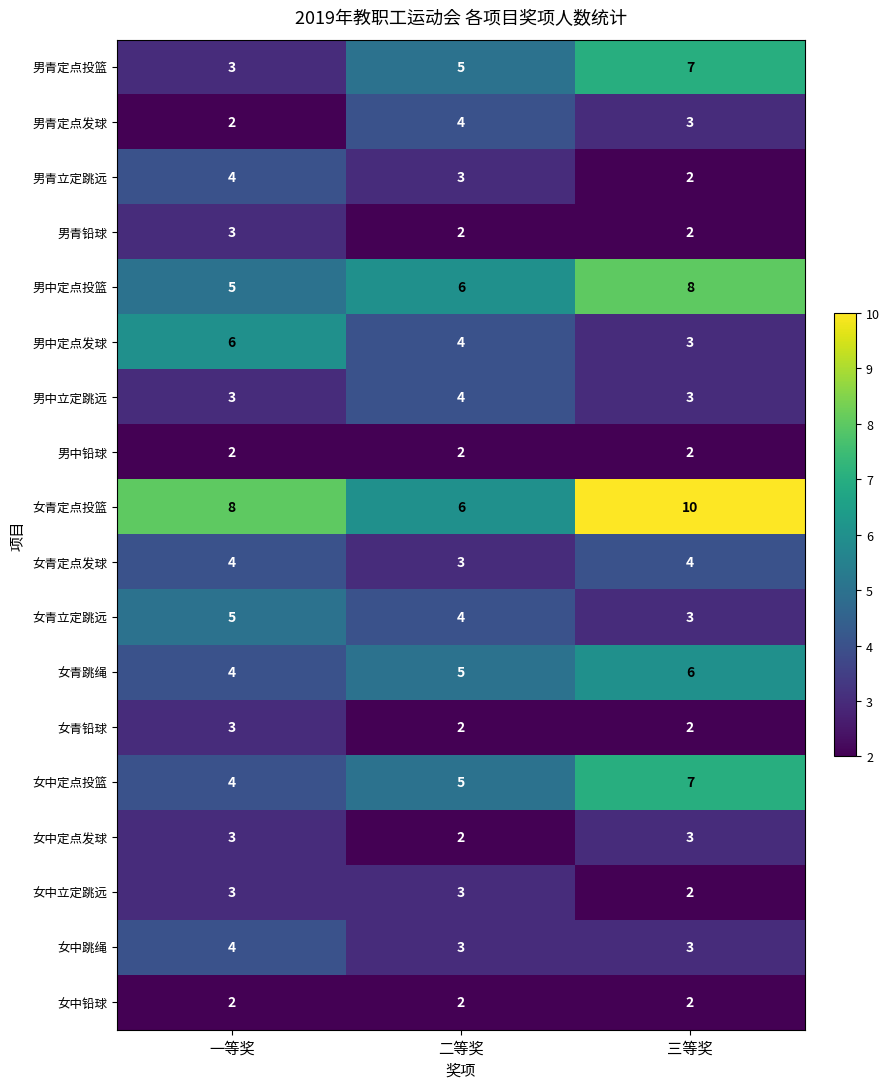

What is the greatest value displayed?

10